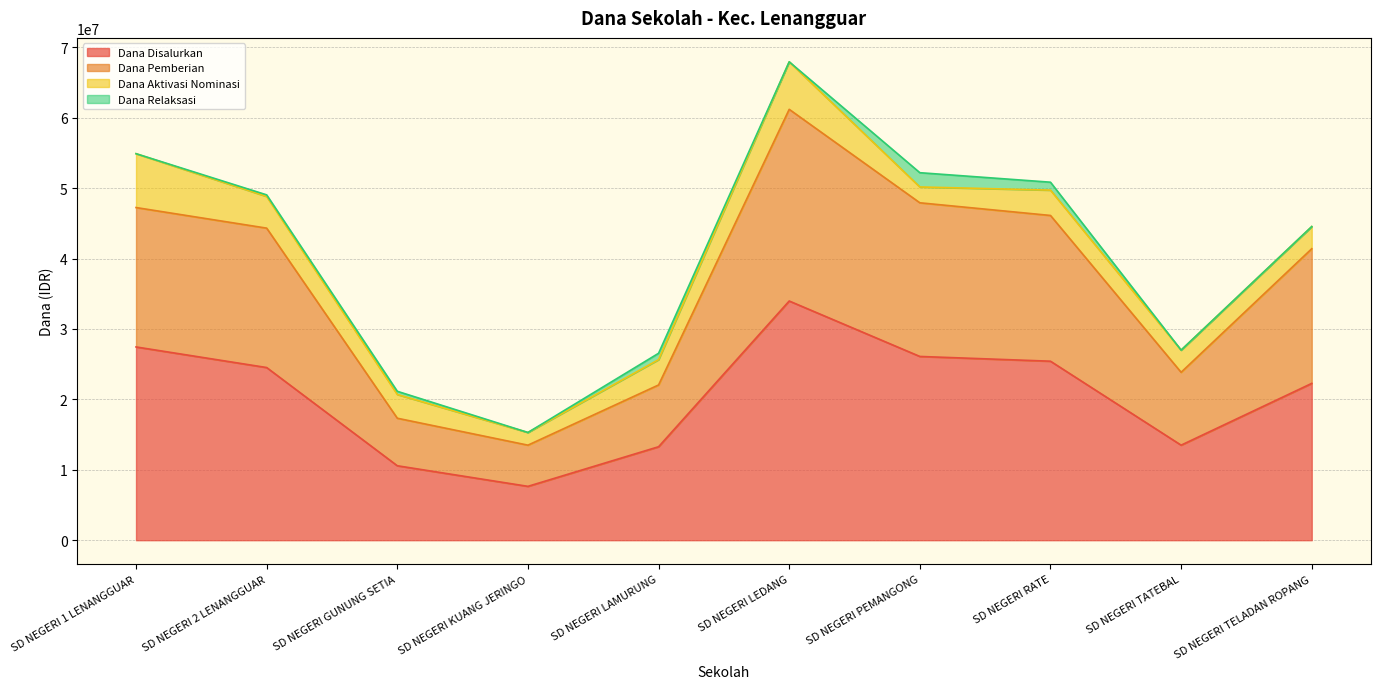

What is the maximum value for Dana Disalurkan?

33975000